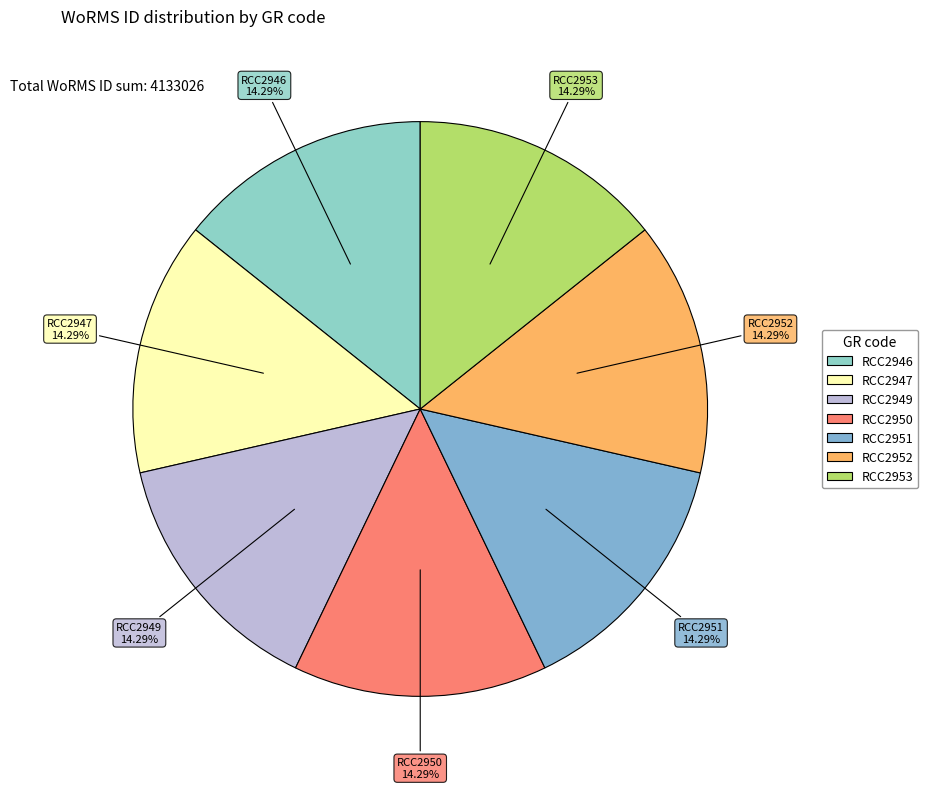

Is it true that RCC2950 is 3% of the pie?

False